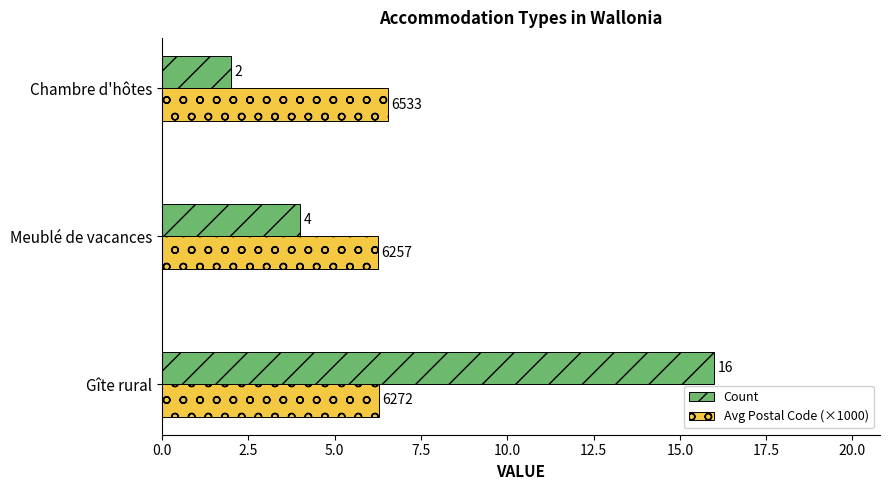

Which series has the widest spread of values?

Count